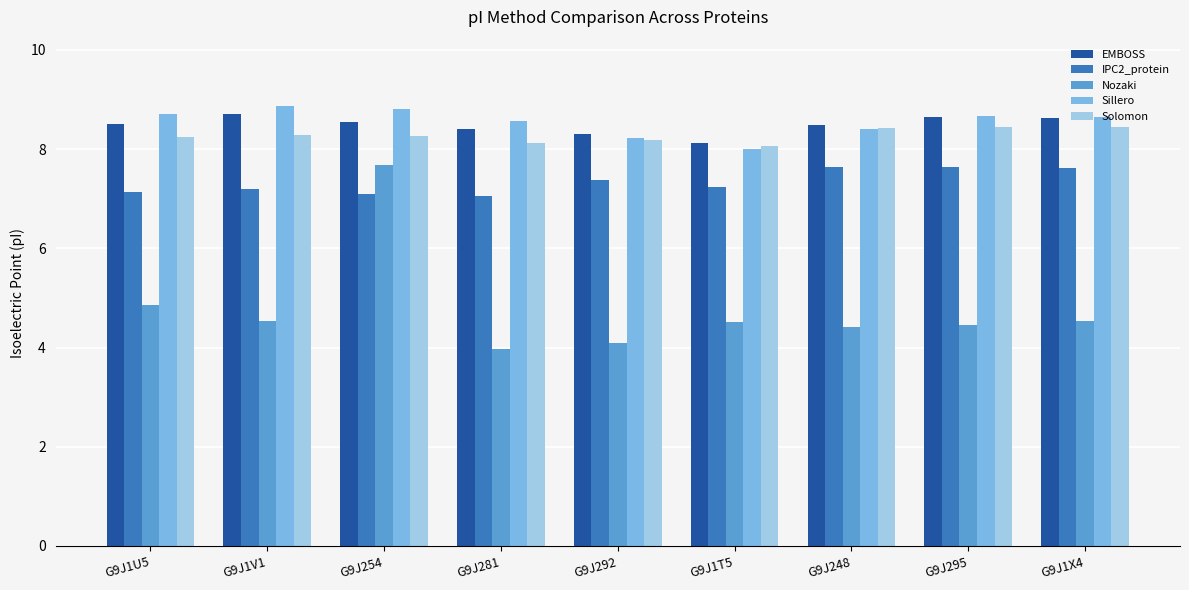

What position from the left is G9J281?

4